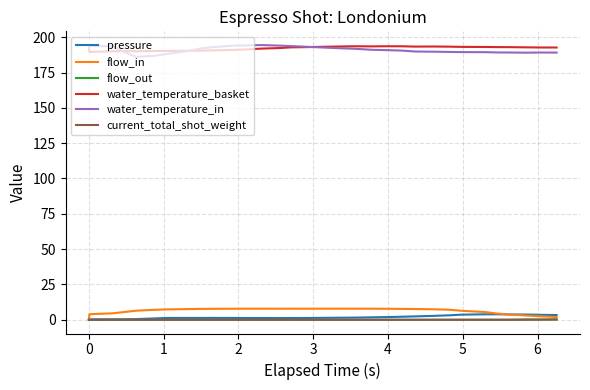

What is the greatest value displayed?

194.4